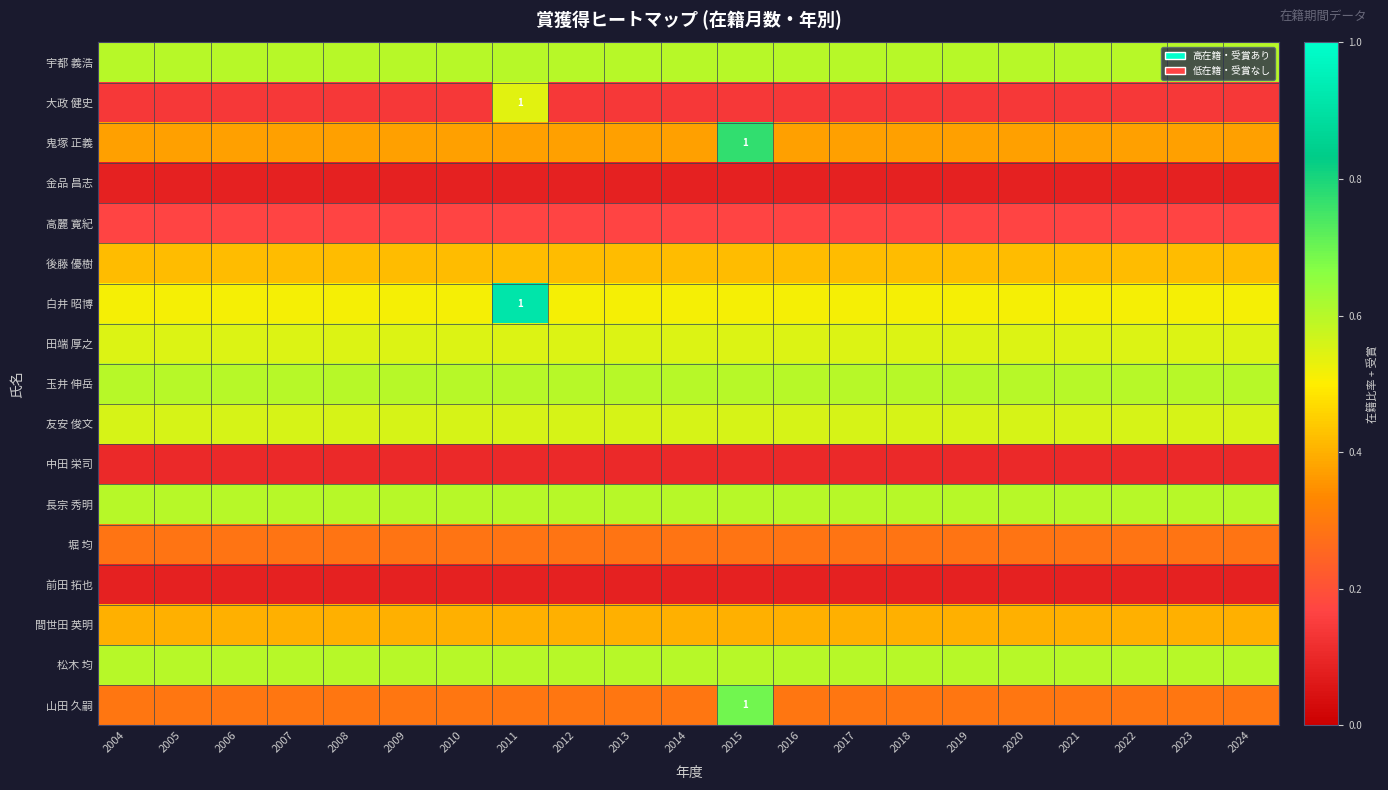

What is the approximate value of 後藤 優樹 at 2012?

0.4